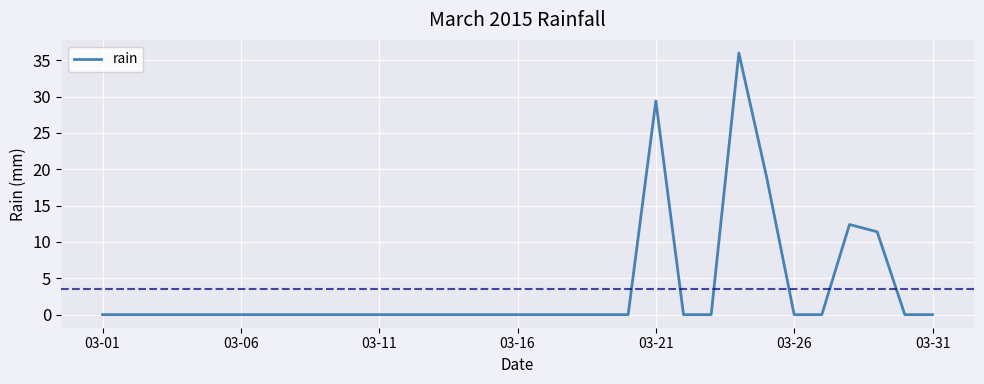

Reading left to right, extract all data points from this chart.

0.0	0.0	0.0	0.0	0.0	0.0	0.0	0.0	0.0	0.0	0.0	0.0	0.0	0.0	0.0	0.0	0.0	0.0	0.0	0.0	29.4	0.0	0.0	36.0	19.0	0.0	0.0	12.4	11.4	0.0	0.0